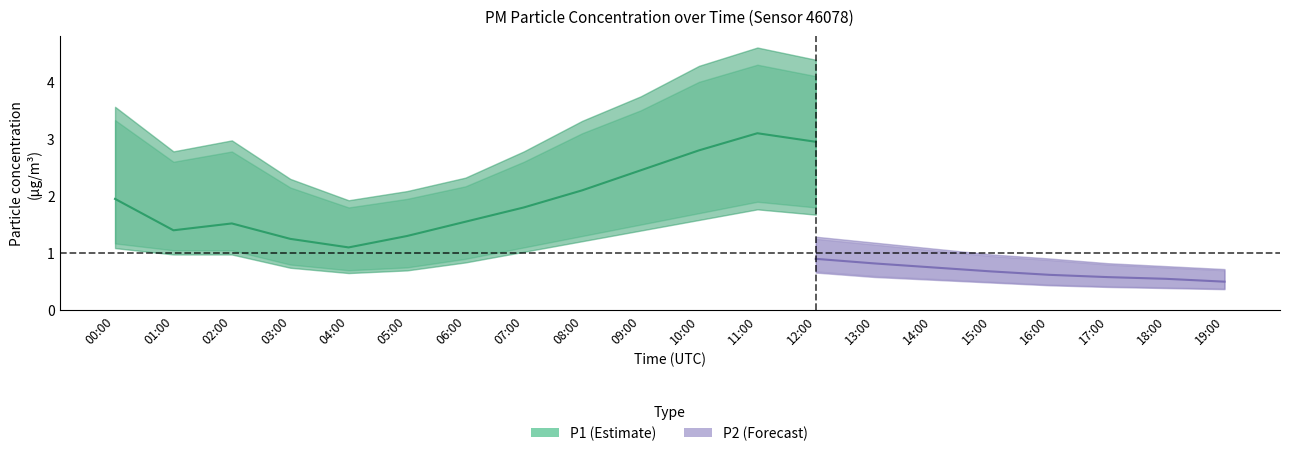

Is the value of P2_lower at 04:00 greater than the value of P2 at 15:00?

No